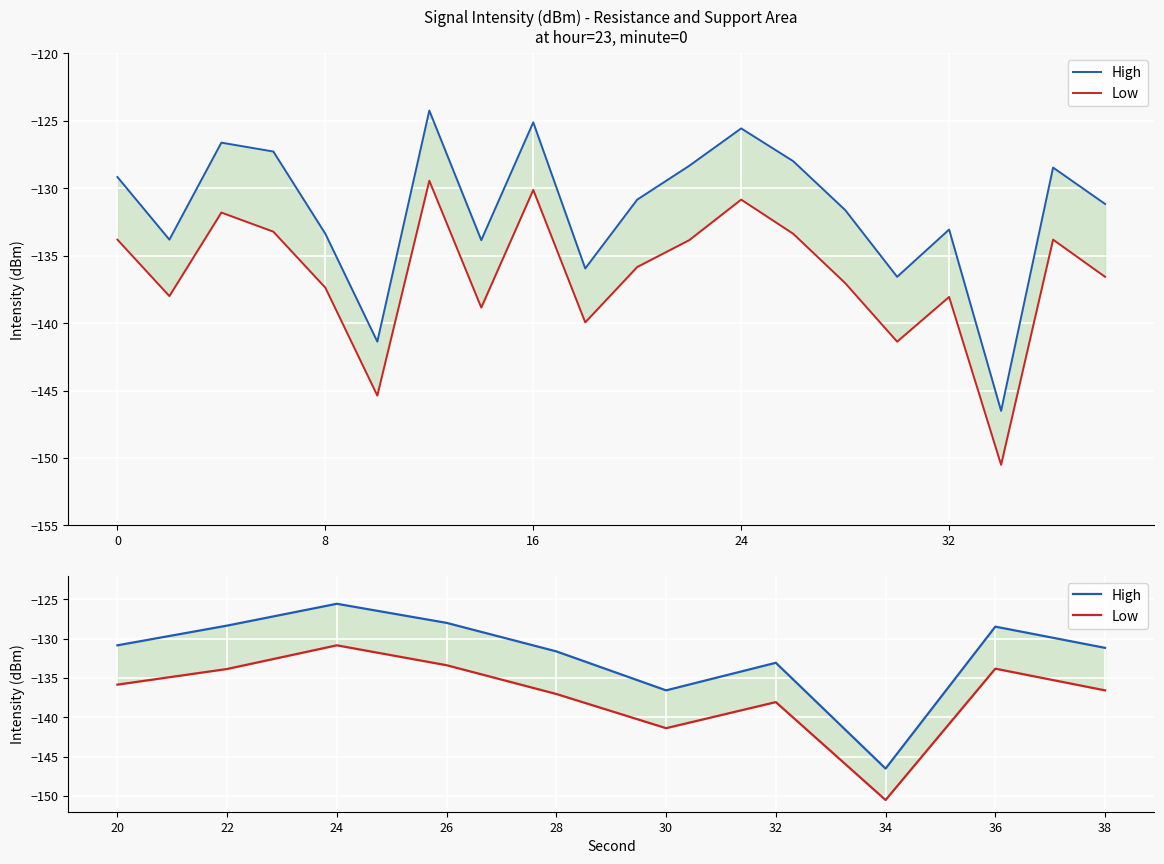

What is the spread (max minus min) of values at 28?

5.4